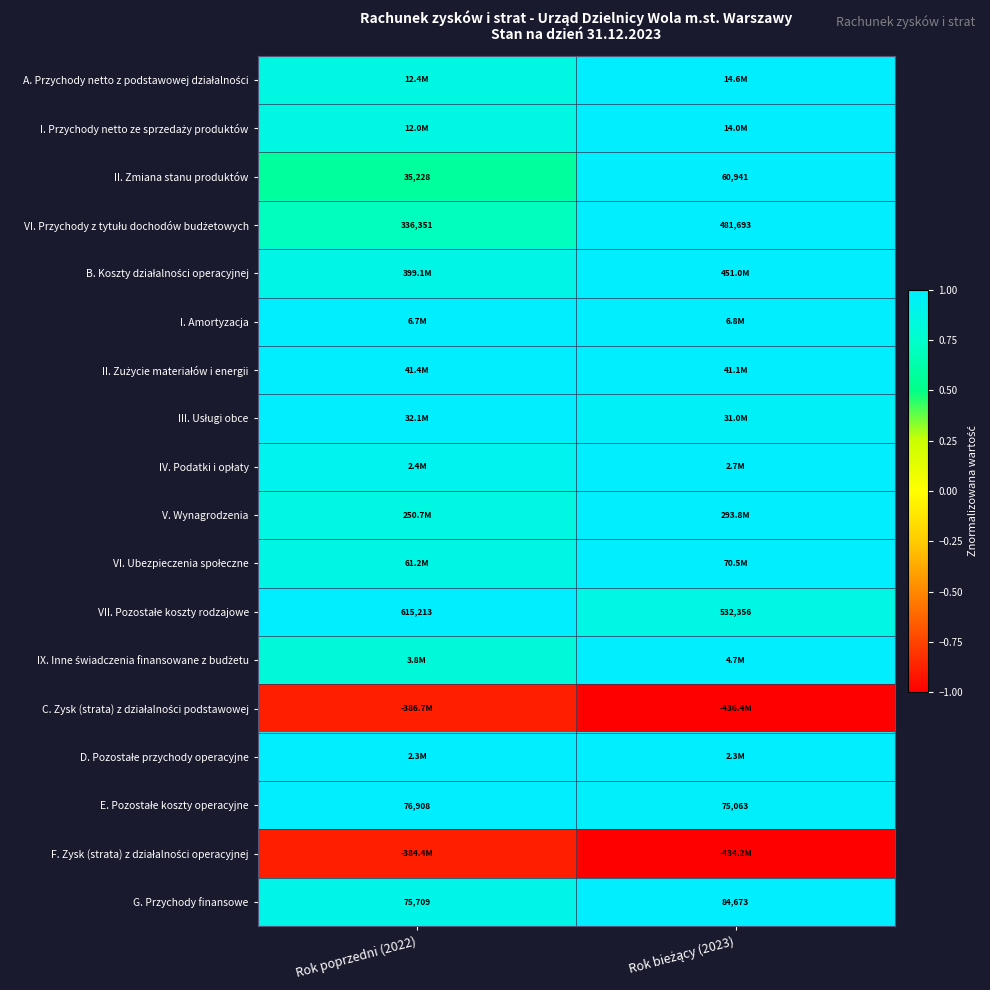

How many categories are shown in the chart?

2